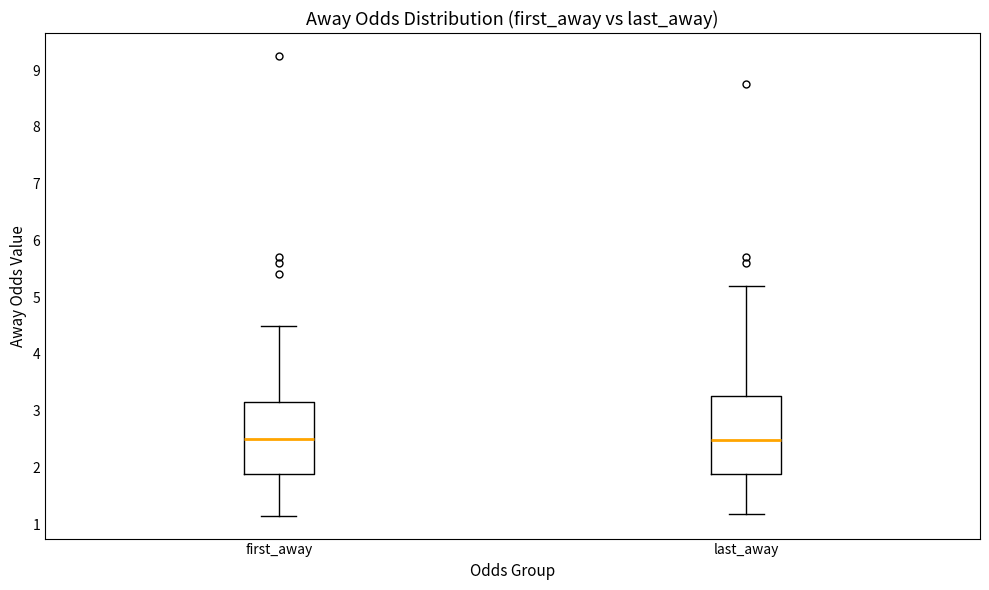

Where is the lower edge of the box for last_away on the y-axis? The values are not printed on the chart, so give them approximately, as read against the axis.

1.9